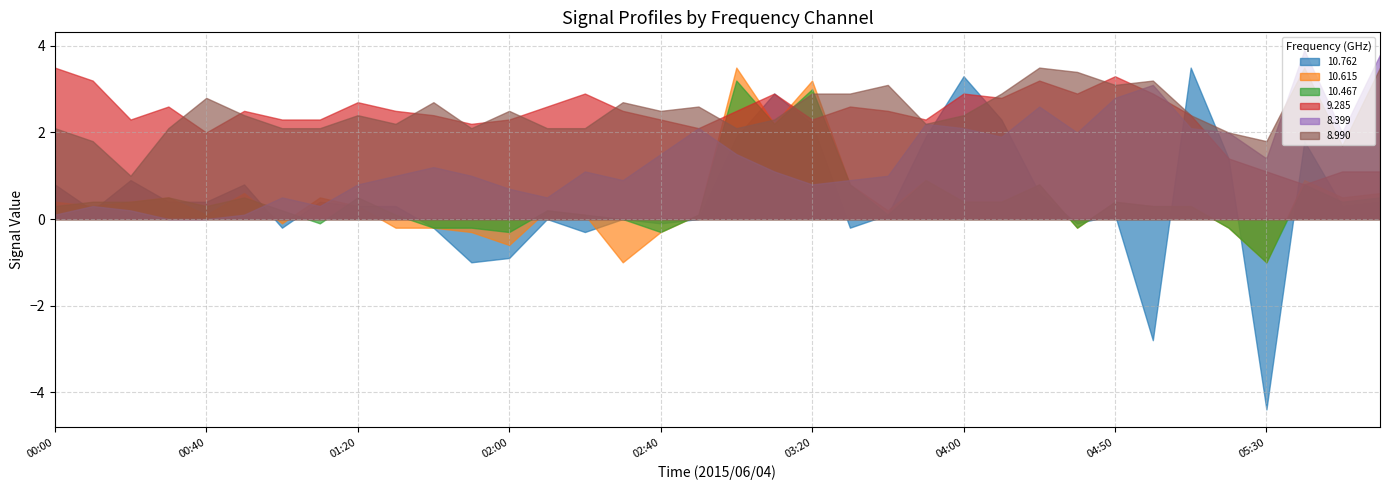

What is the value of the 10.467 point at the 36th from the left?

0.5